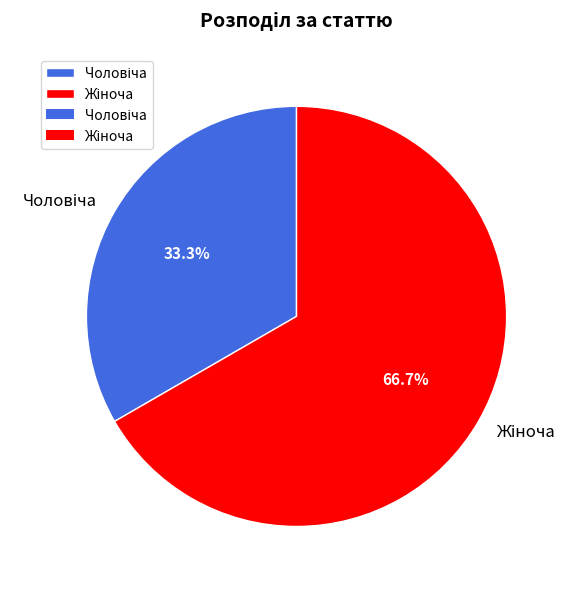

Does any single category account for the majority?

Yes